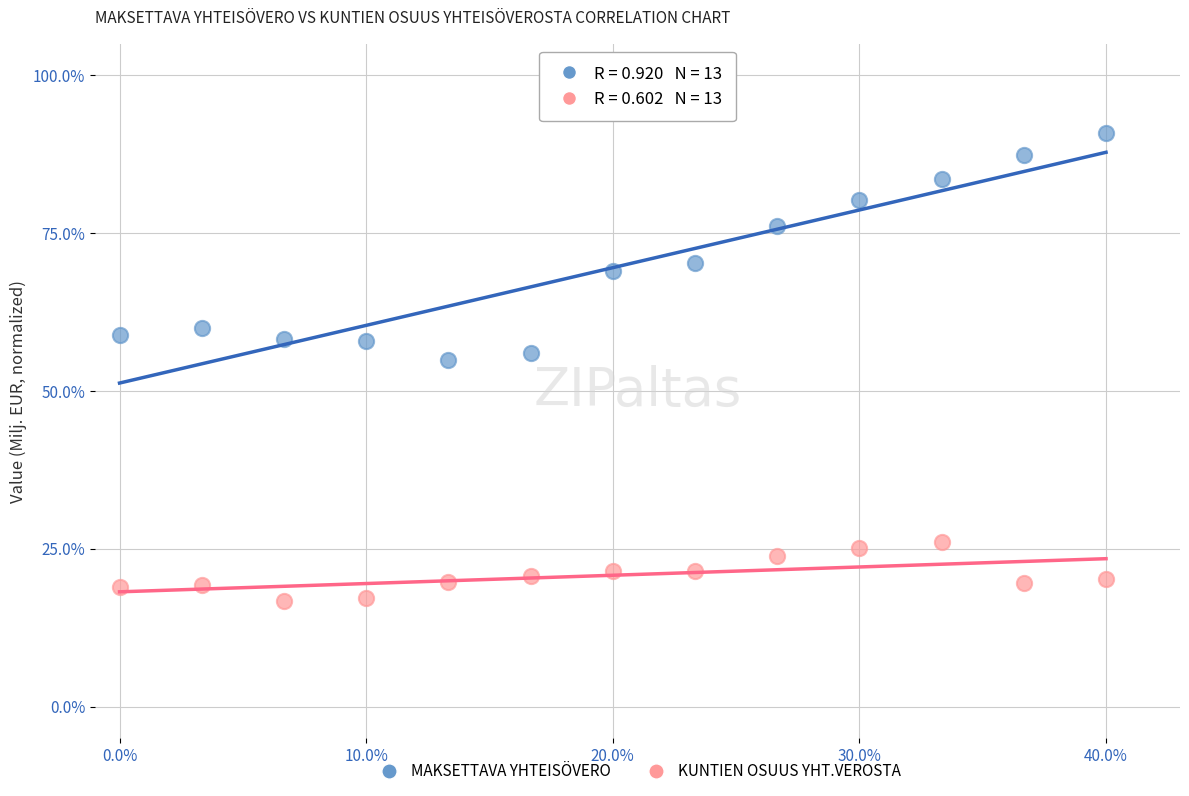

Across all data points, what is the range of X values (max minus min)?

40.0